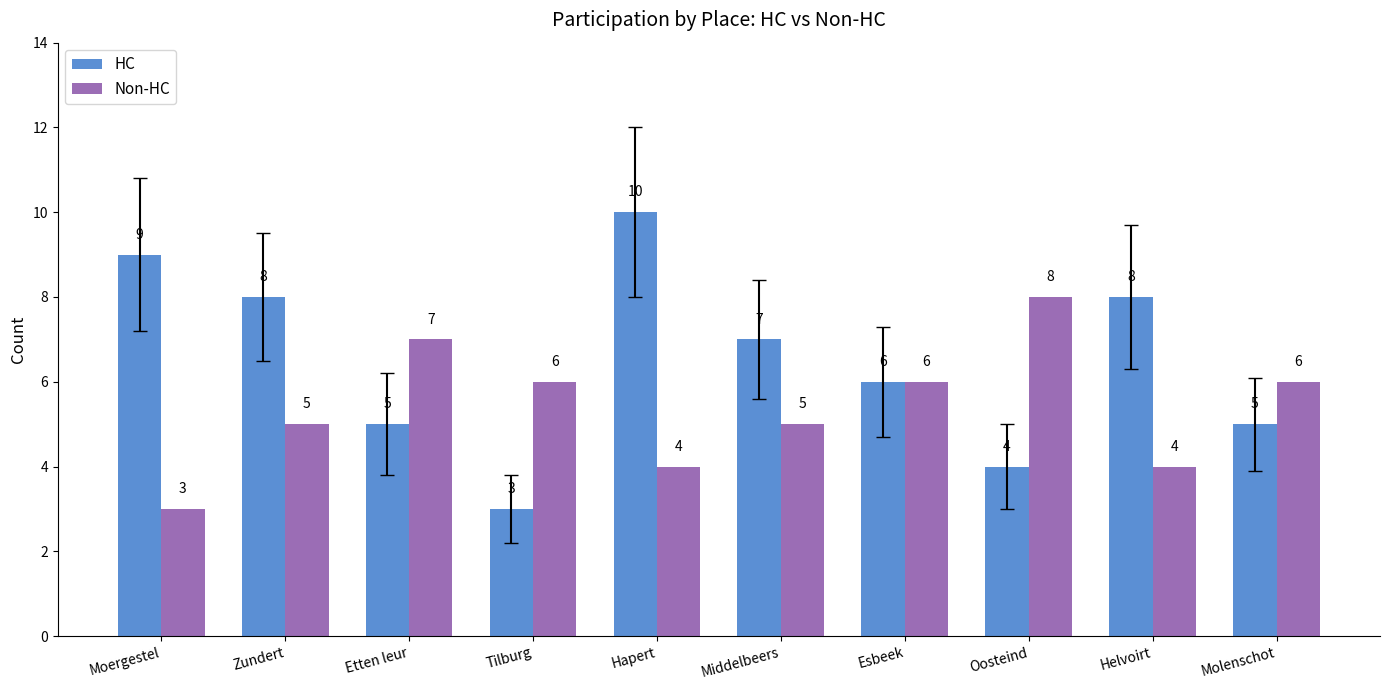

Count the HC values in the range 5 to 8.

6